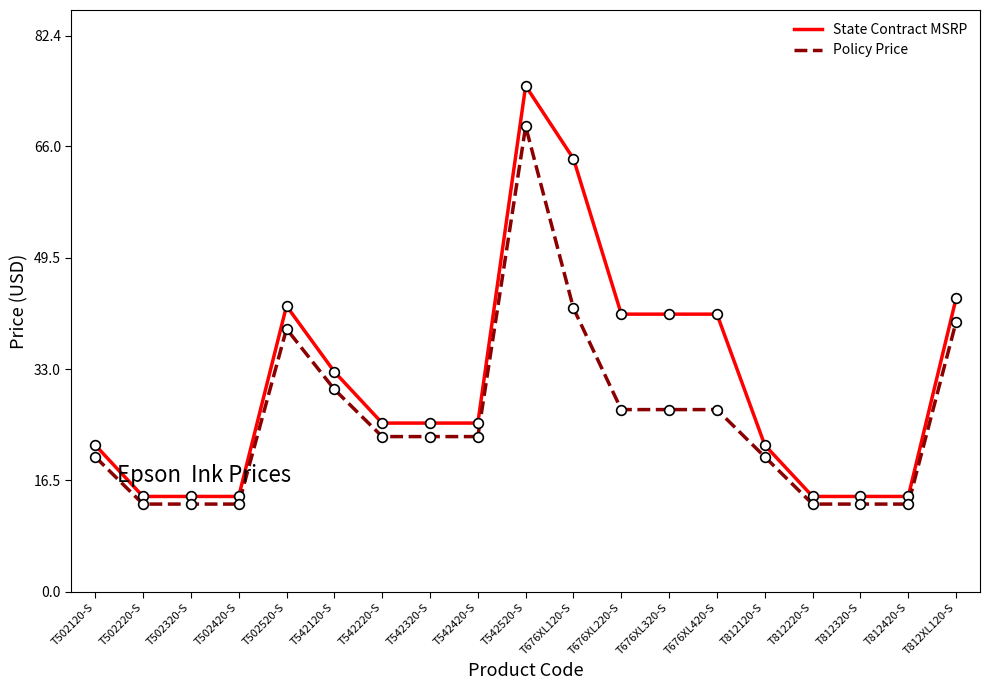

What is the sum of the Policy Price values at T812120-S and T542520-S?

88.9